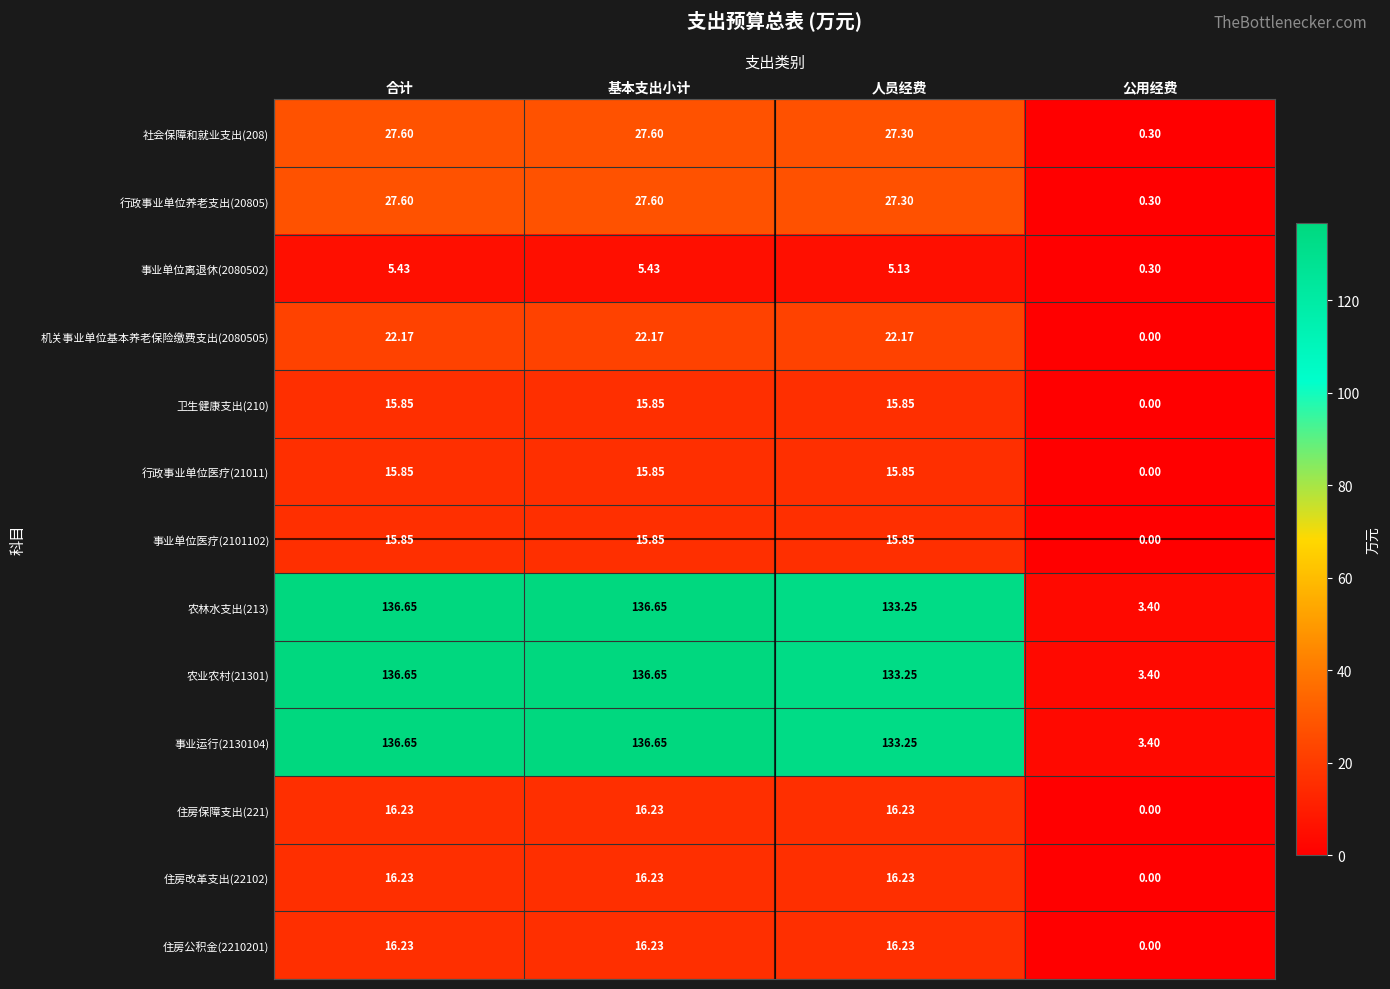

Which category has the lowest value in the 事业单位离退休(2080502) series?

公用经费